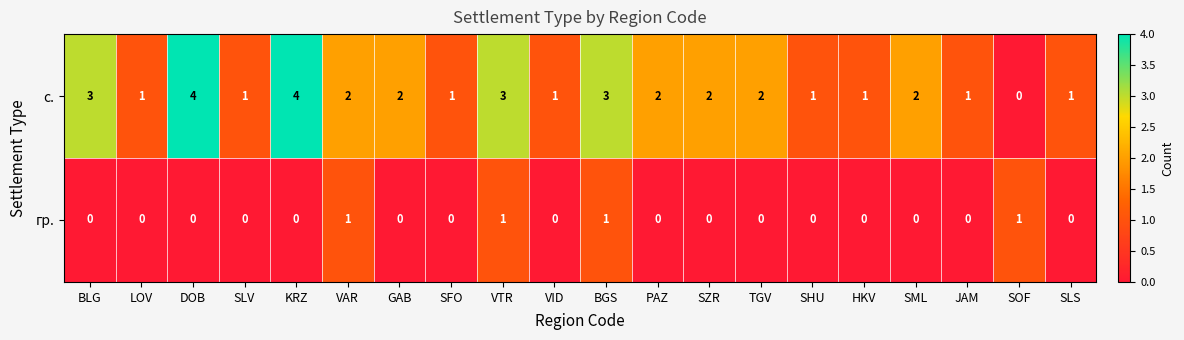

Which series has the largest total across all categories?

с.